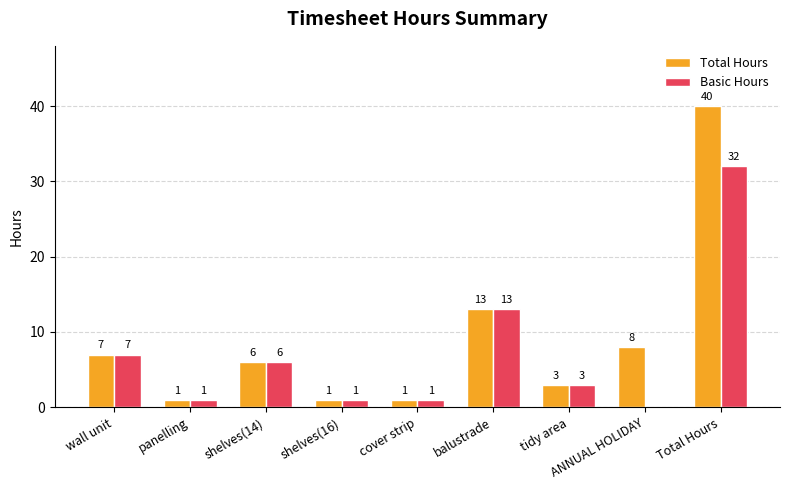

What is the sum of all Total Hours values?

80